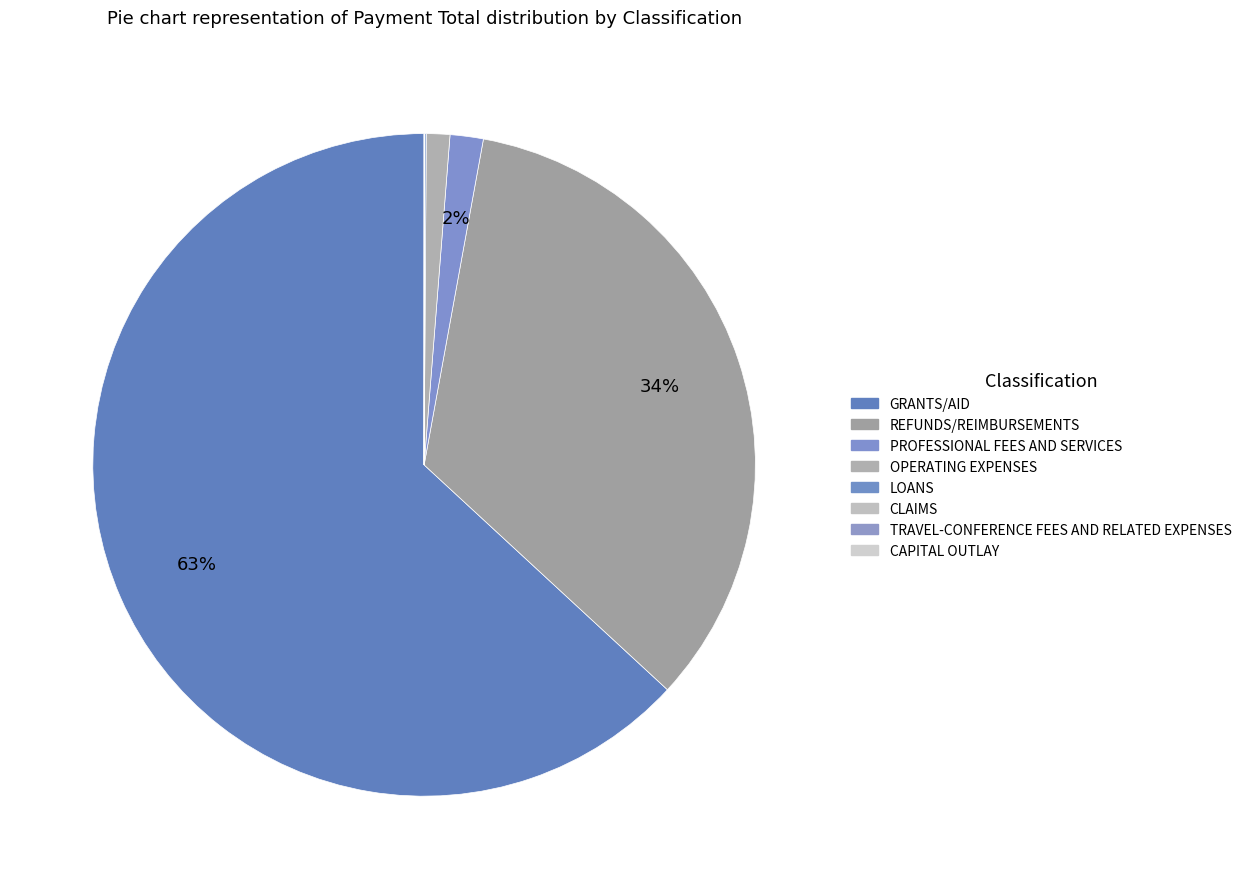

Which category accounts for the majority?

GRANTS/AID